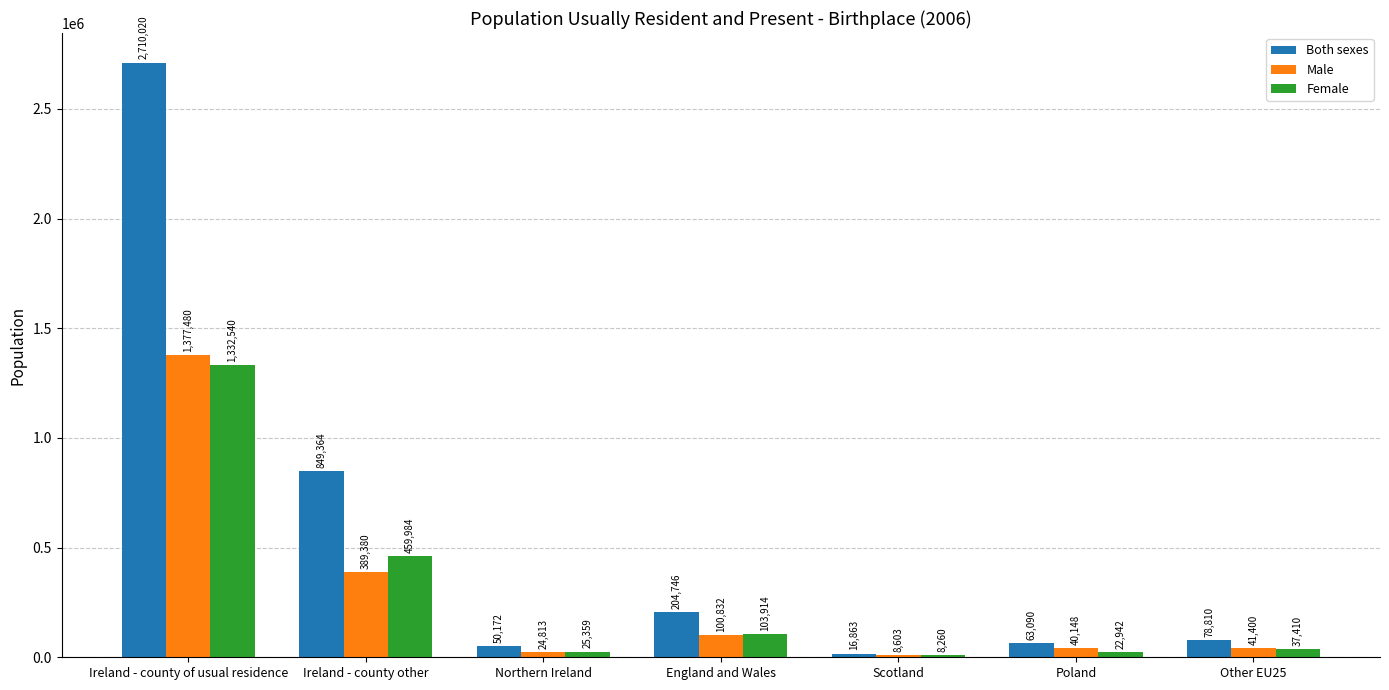

What is the sum of all Male values?

1982656